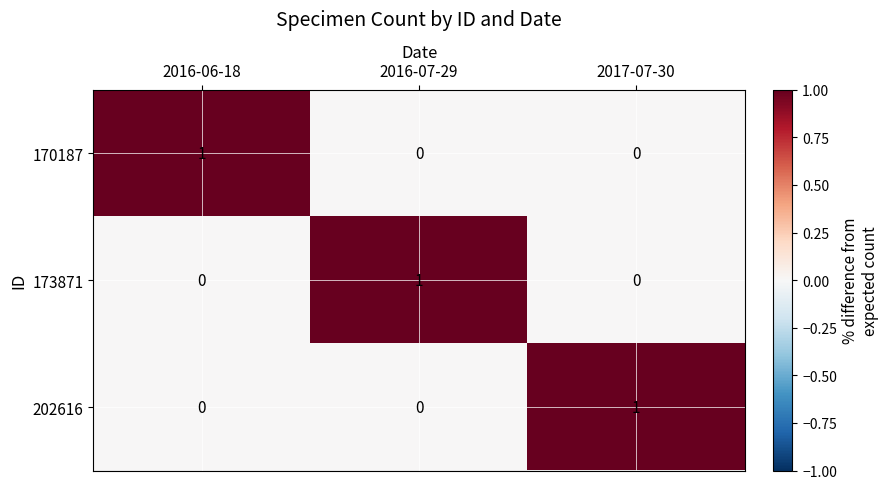

How many 202616 values are between 0 and 1?

3